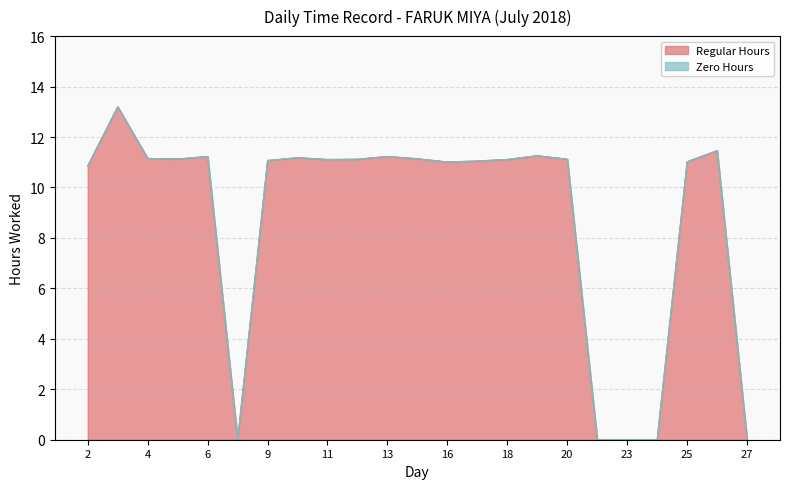

Rank the categories by value from lowest to highest.

7, 21, 23, 24, 27, 2, 16, 25, 17, 9, 11, 18, 12, 20, 5, 14, 4, 10, 6, 13, 19, 26, 3